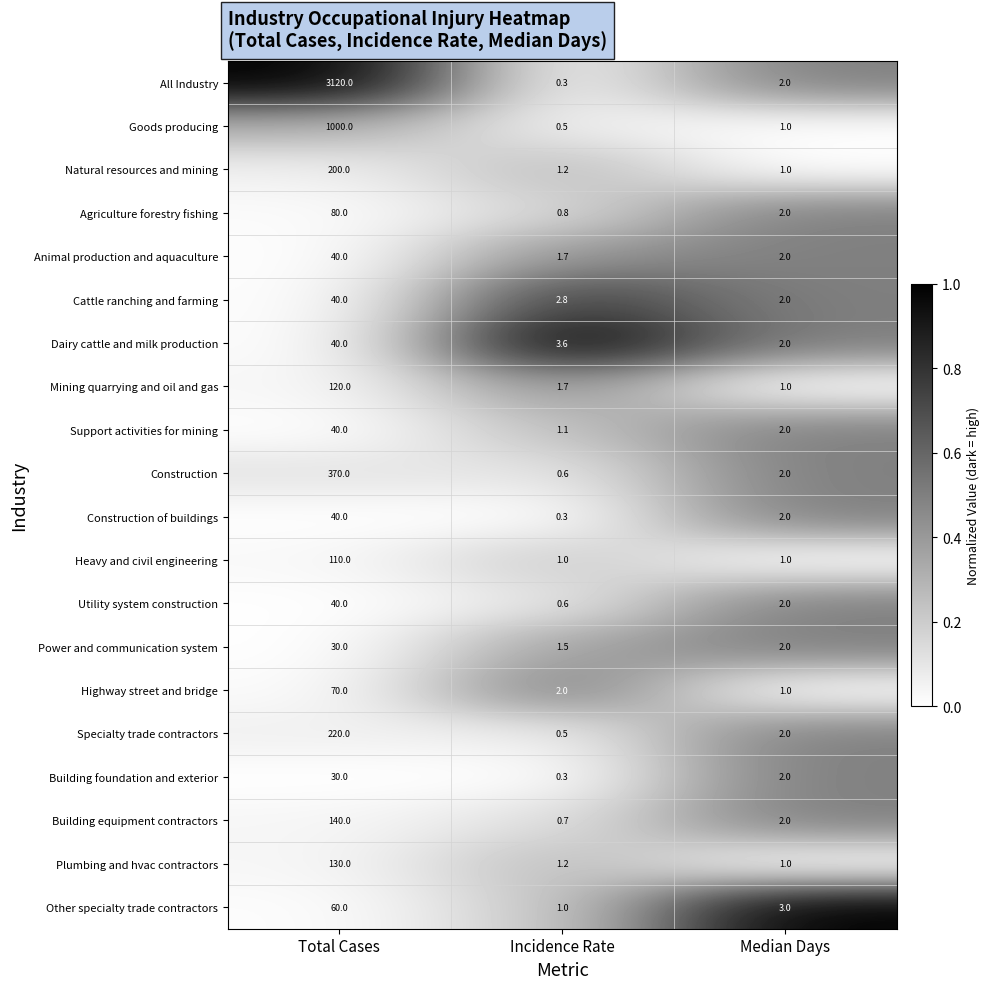

At which category is the sum across all series the highest?

Total Cases